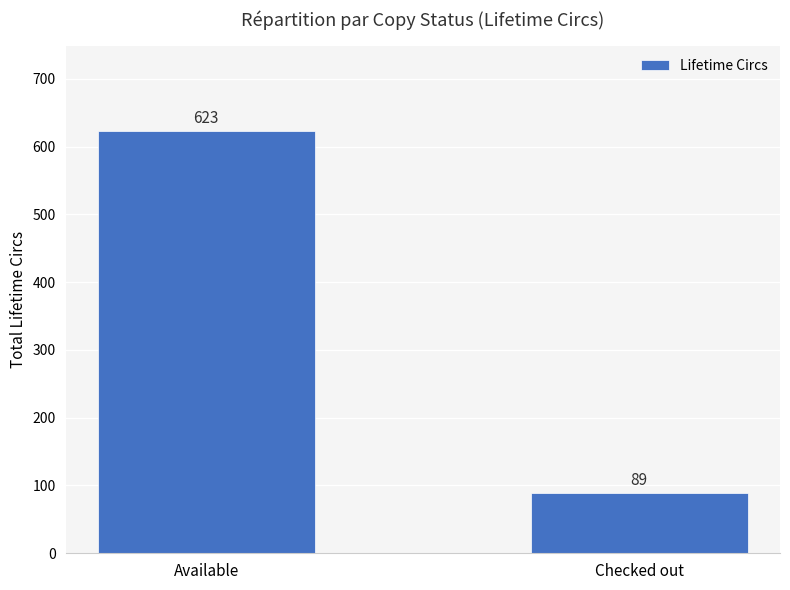

How many bars are there in total?

2